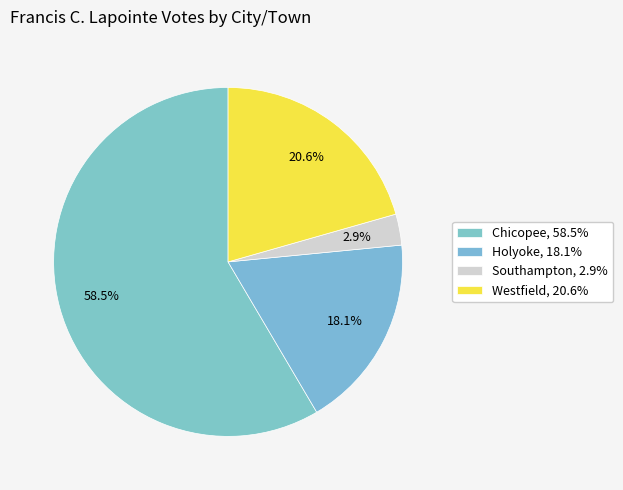

What is the total percentage of Westfield and Holyoke?

38.6%